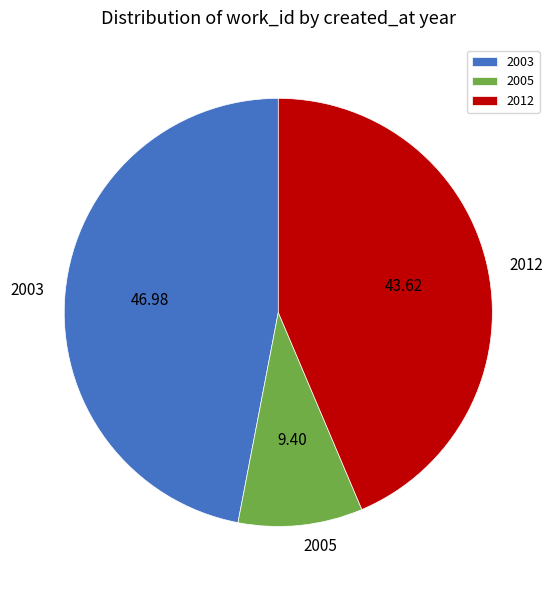

What is the largest slice in the pie chart?

2003